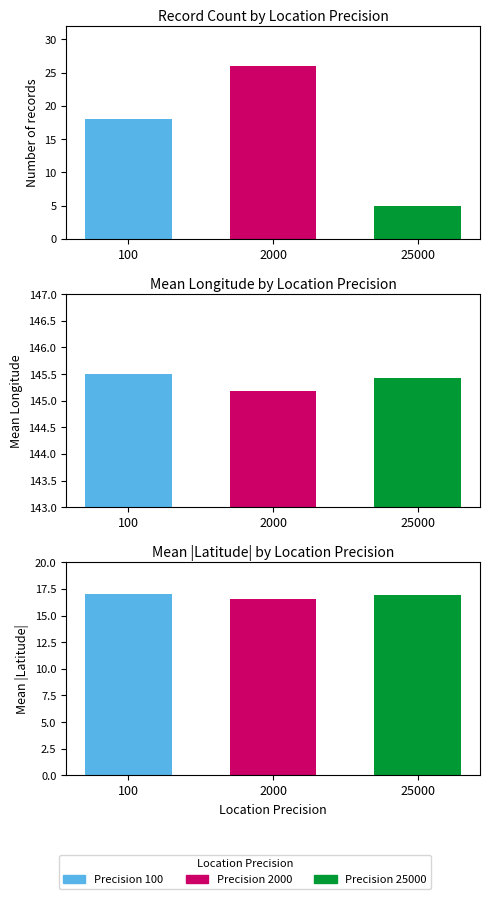

At which label does the data first exceed 18?

2000